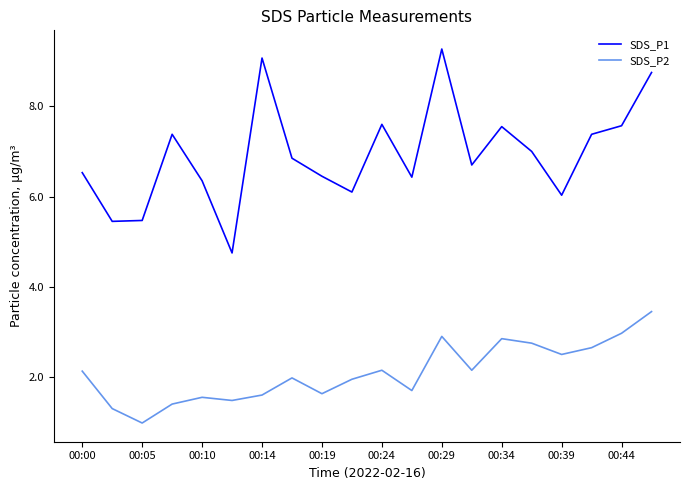

What is the difference between the maximum and minimum values in the SDS_P1 series?

4.5